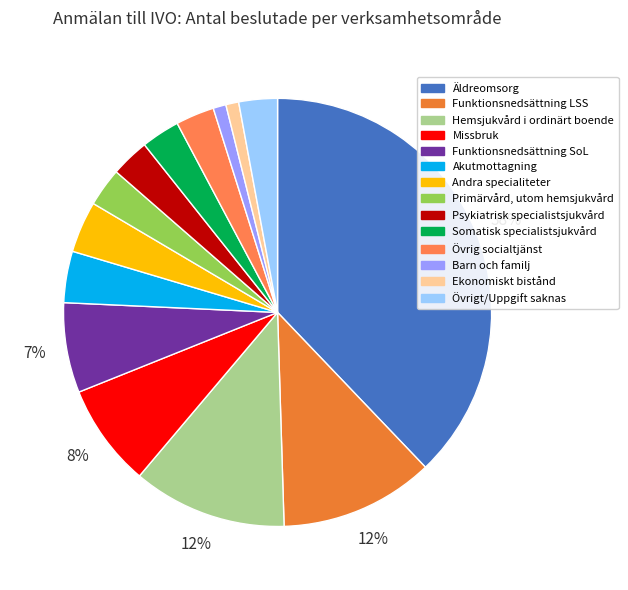

To the nearest percent, what percentage of the pie is Ekonomiskt bistånd?

1%